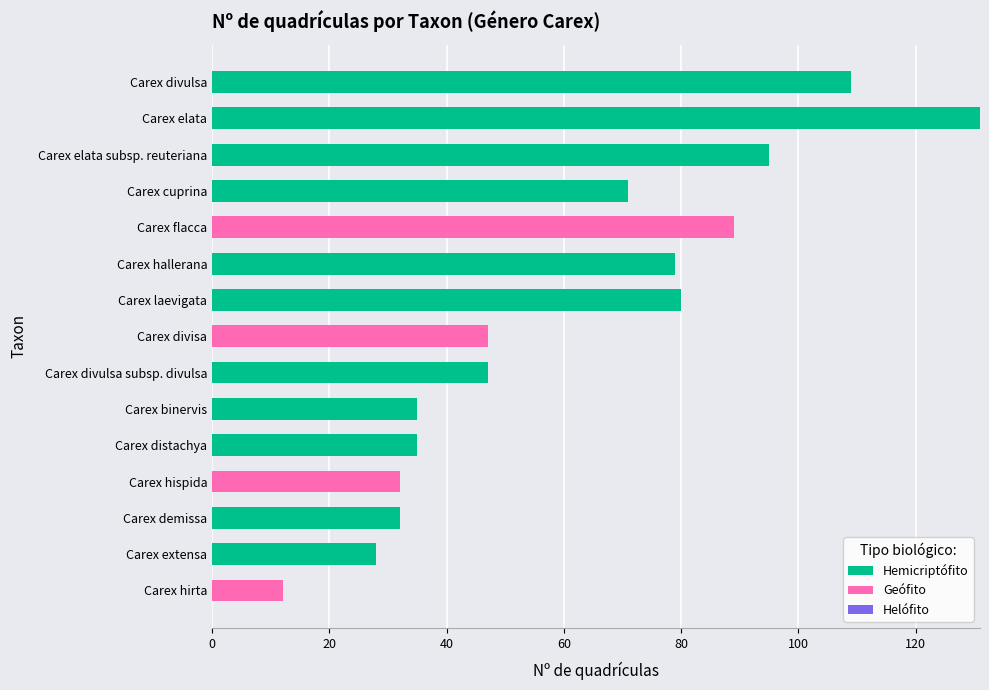

The Hemicriptófito series shows 35 at Carex binervis. True or false?

True